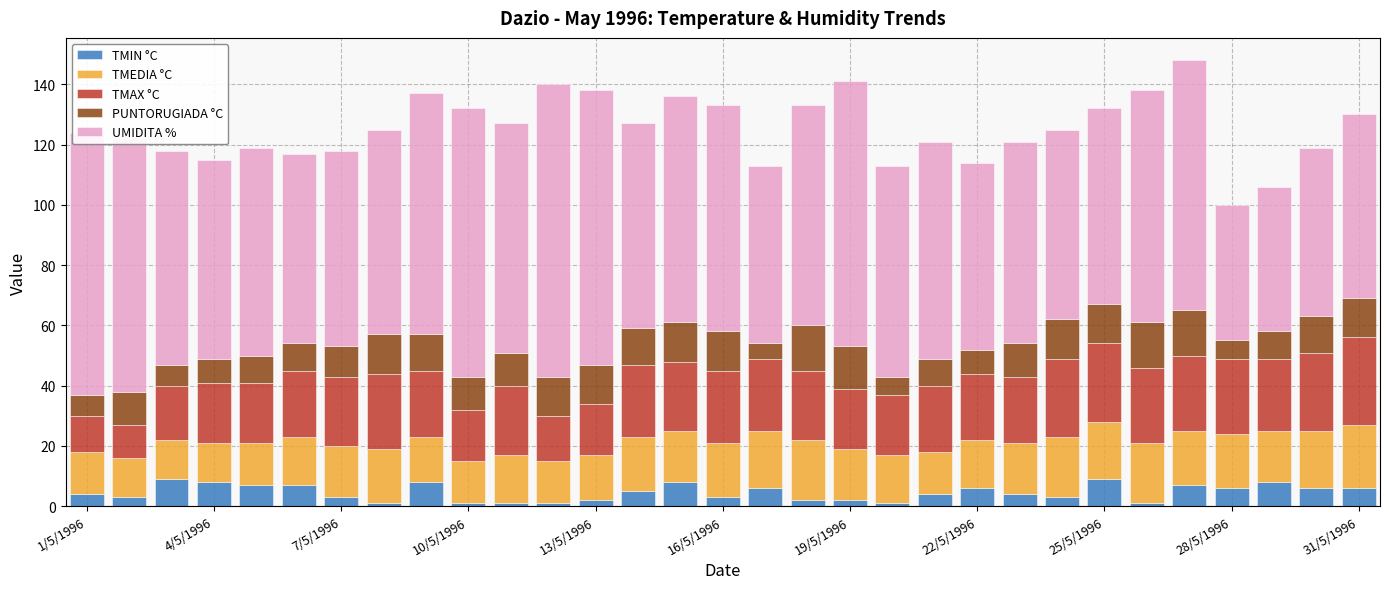

What is the maximum value for TMIN °C?

9